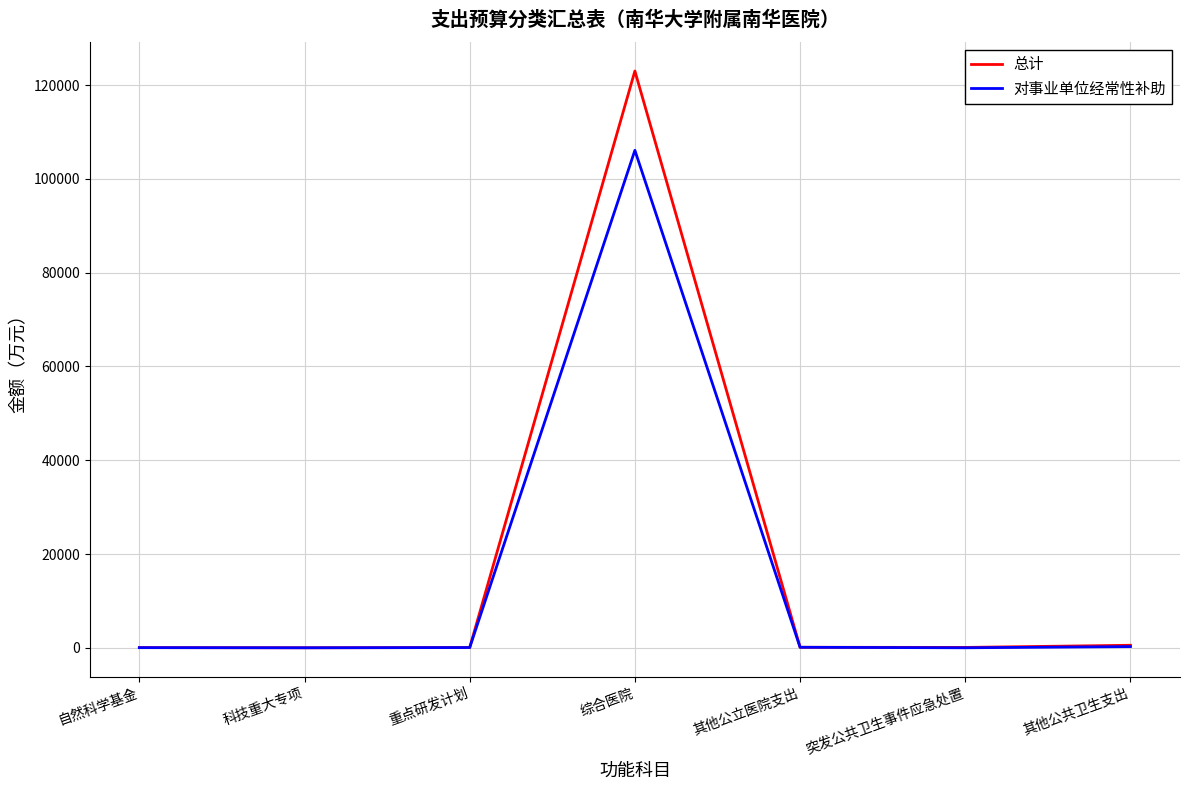

What value does the 总计 series have at 自然科学基金?

31.7